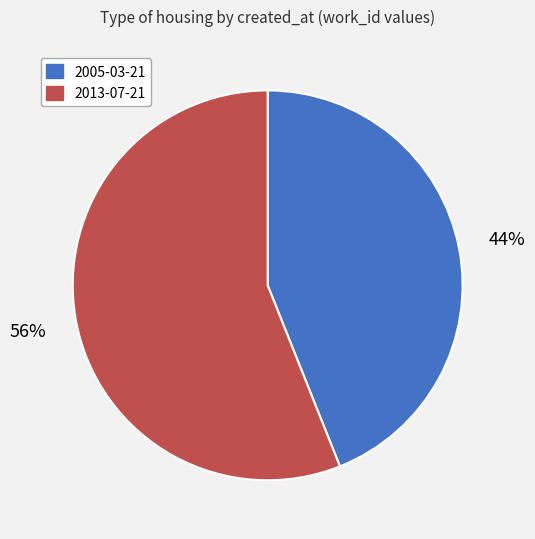

To the nearest percent, what is the difference between the largest and smallest slice percentages?

12%